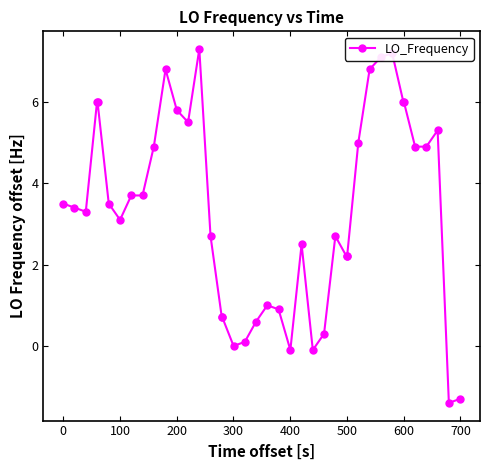

What is the difference between the second highest and second lowest values?

8.5